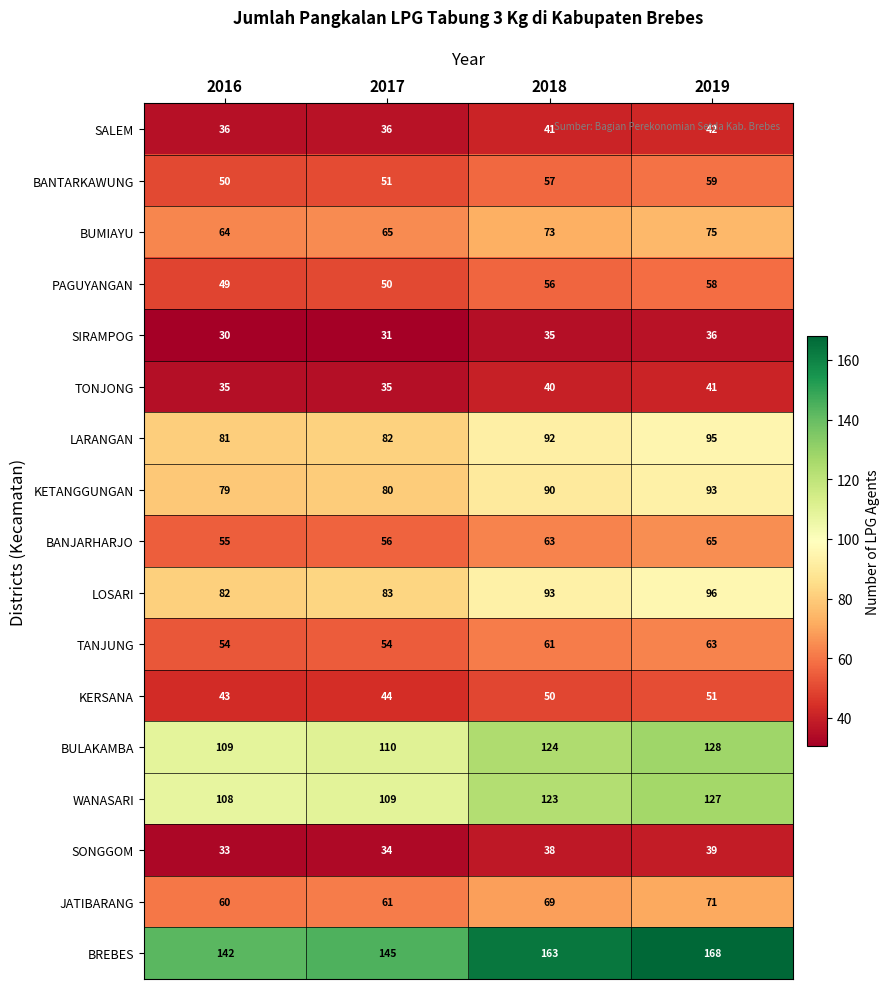

What is the highest value of the SONGGOM series?

39